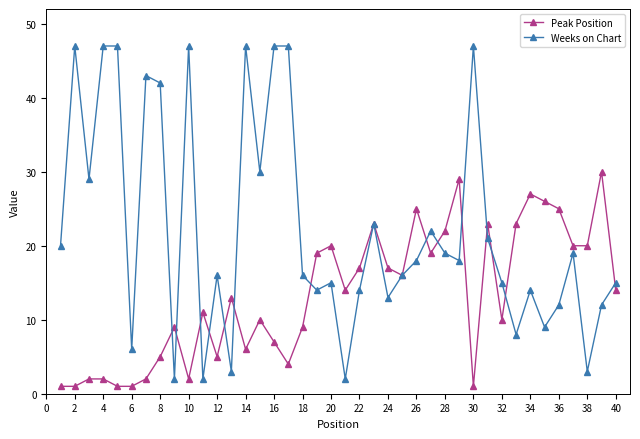

What is the sum of all Weeks on Chart values?

887